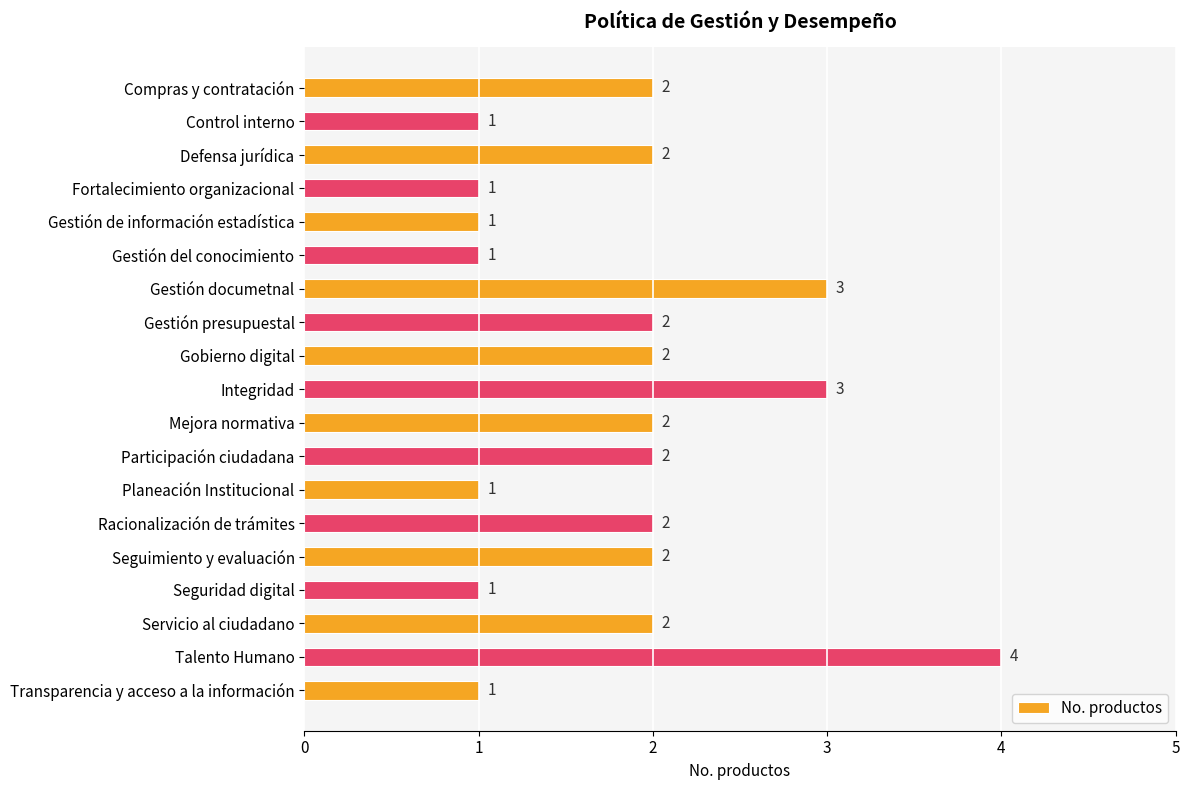

True or false: the data shows 2 at Compras y contratación.

True